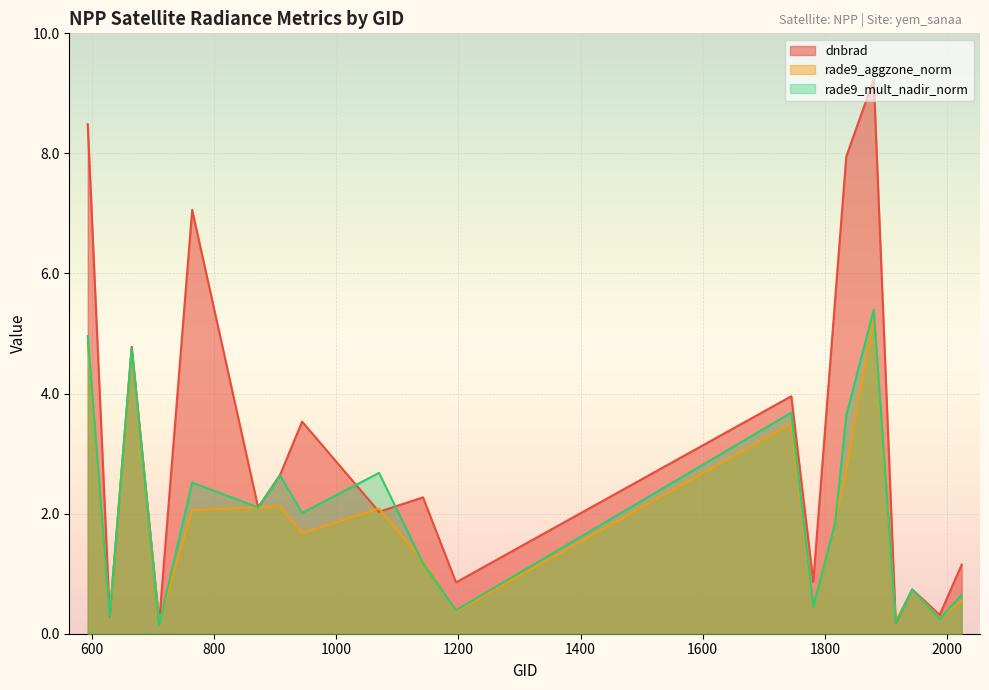

What is the total value across all series at 1070?

6.8